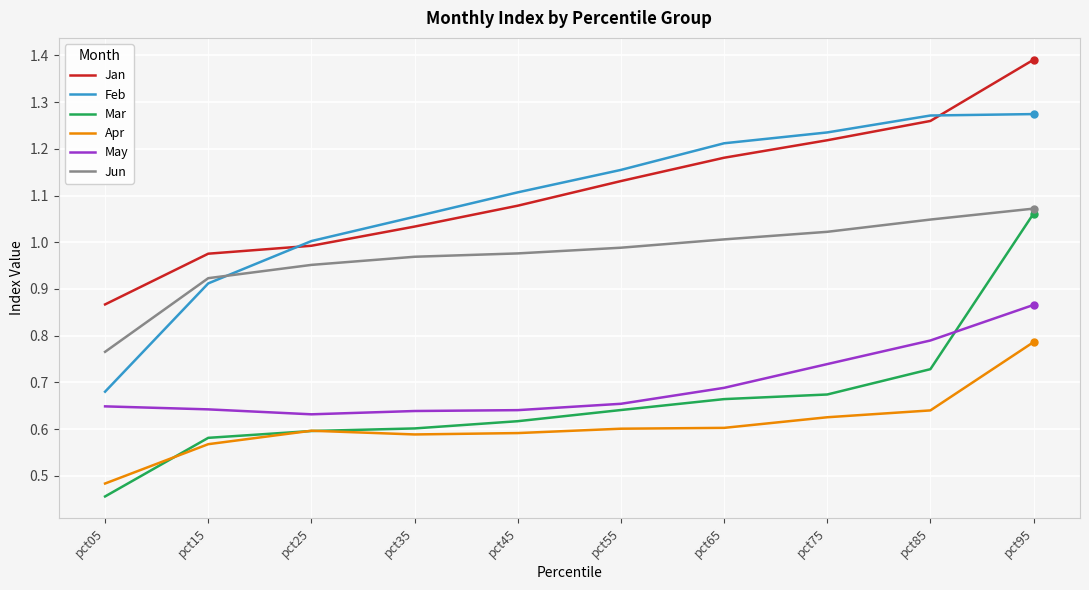

After their last crossing, which series has the higher values: Jan or Feb?

Jan